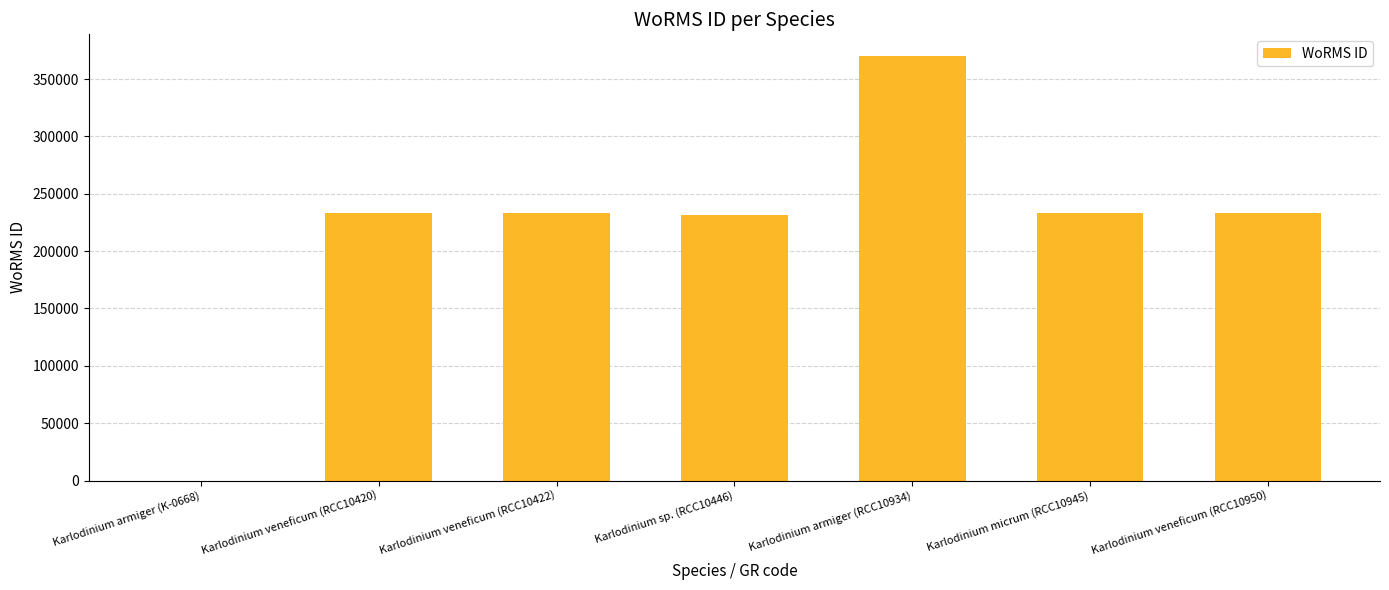

Which label corresponds to the largest value in the chart?

Karlodinium armiger (RCC10934)